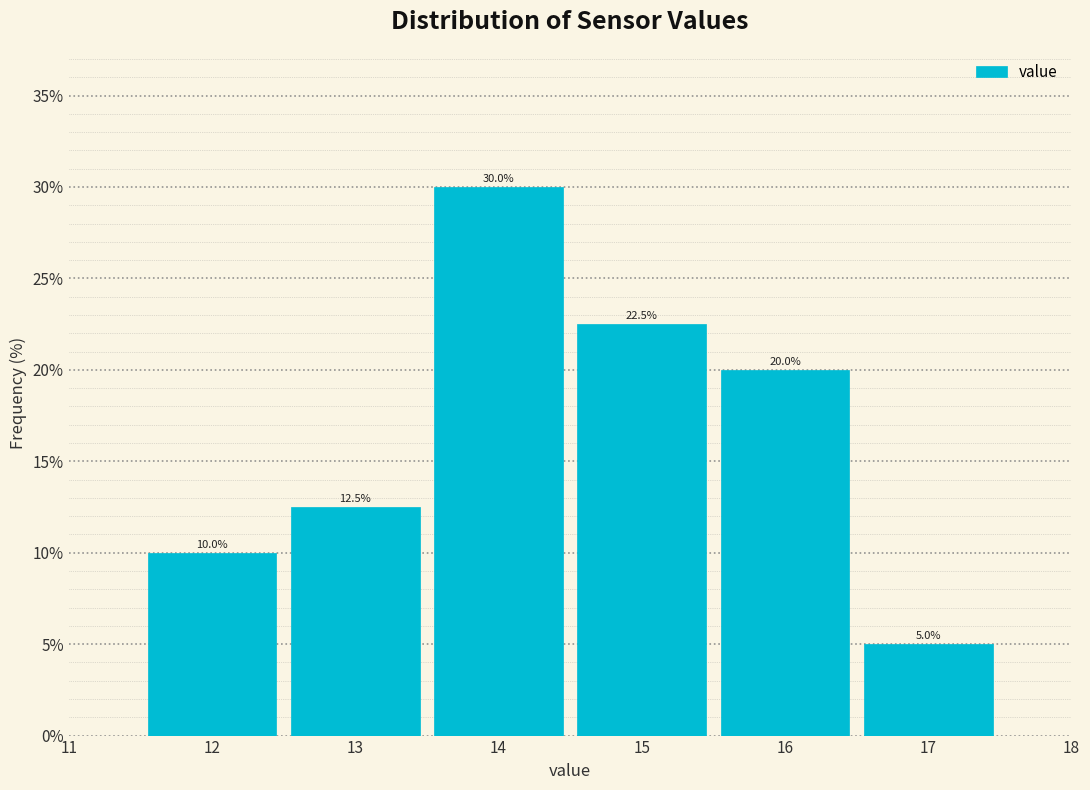

What is the height of the bar covering 16.5 to 17.5 on the x-axis?

5.0